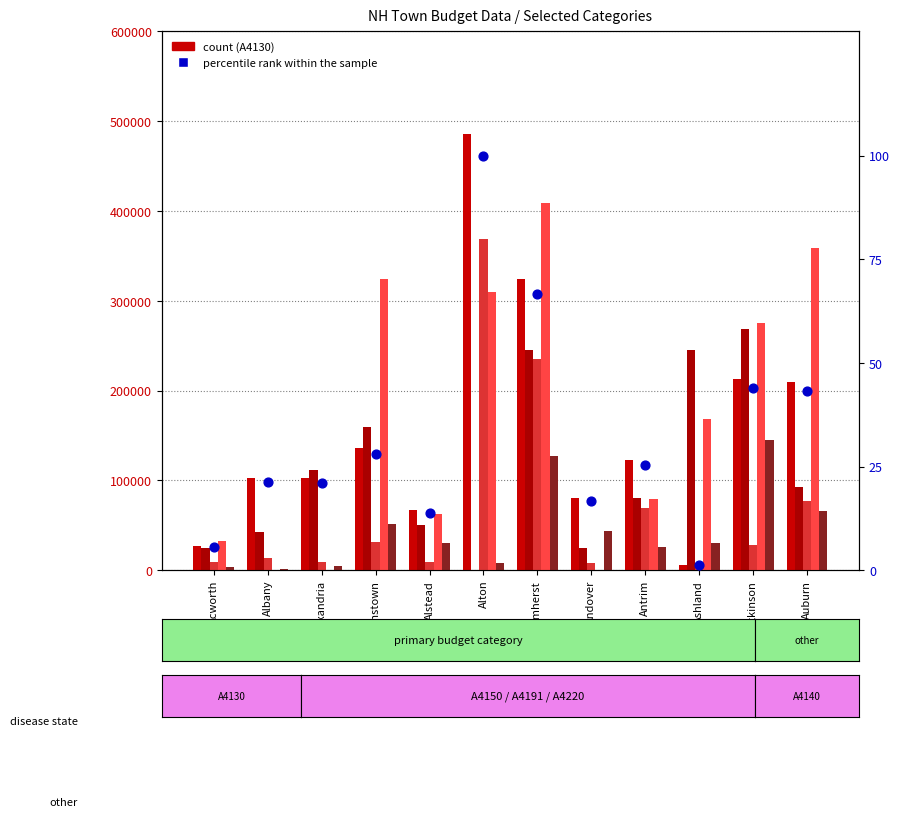

What is the total value across all series at Acworth?

96420.6